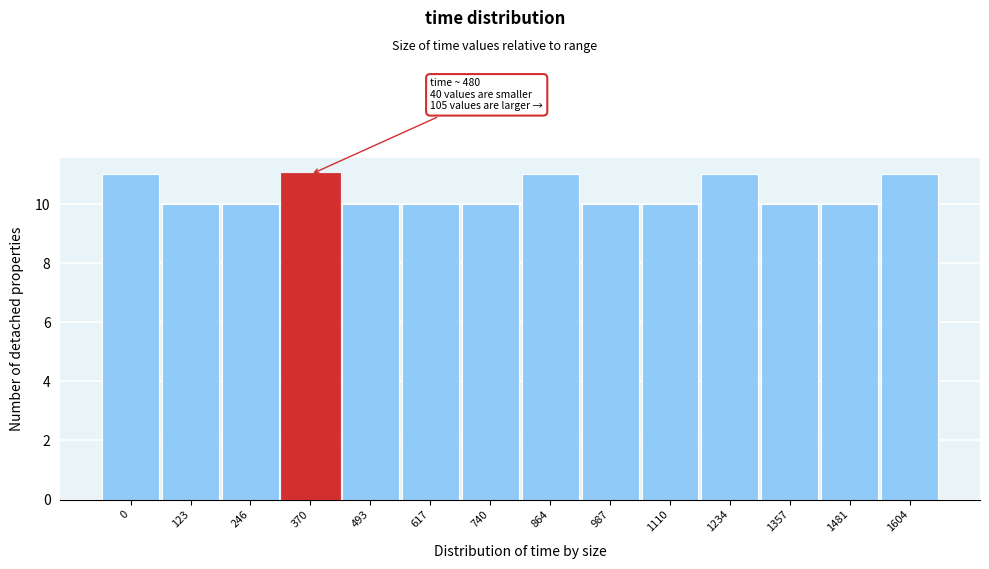

Reading left to right, what are all the values shown in this chart?

11	10	10	11	10	10	10	11	10	10	11	10	10	11